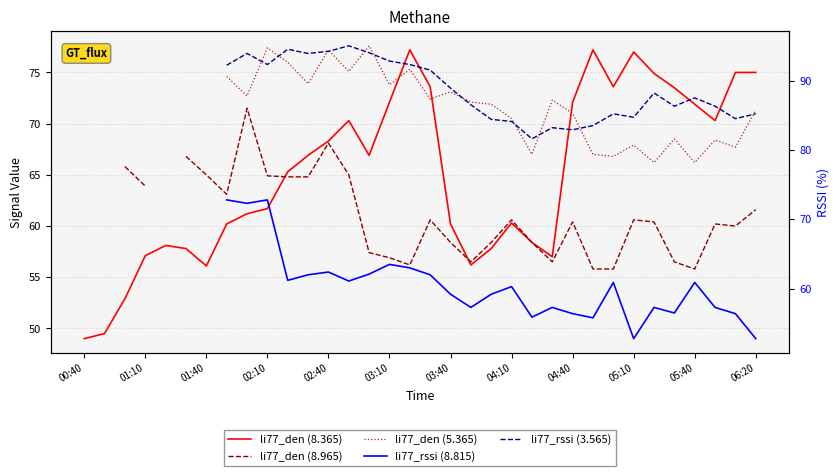

True or false: li77_den (8.965) has more than 2 points higher than both neighbors.

True